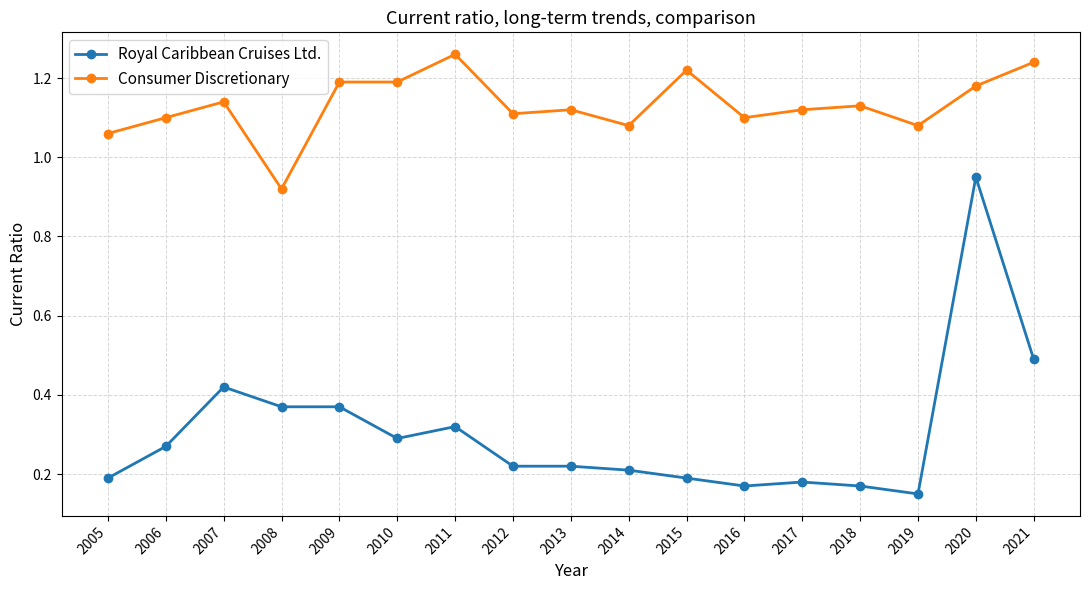

Which series has the widest spread of values?

Royal Caribbean Cruises Ltd.